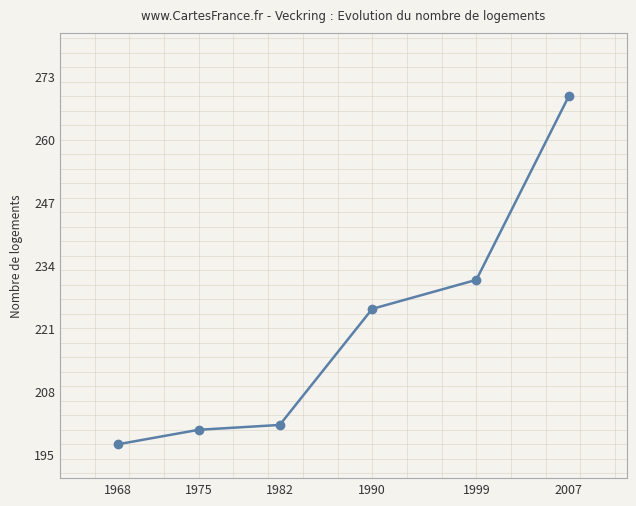

True or false: the data shows 353 at 1968.

False